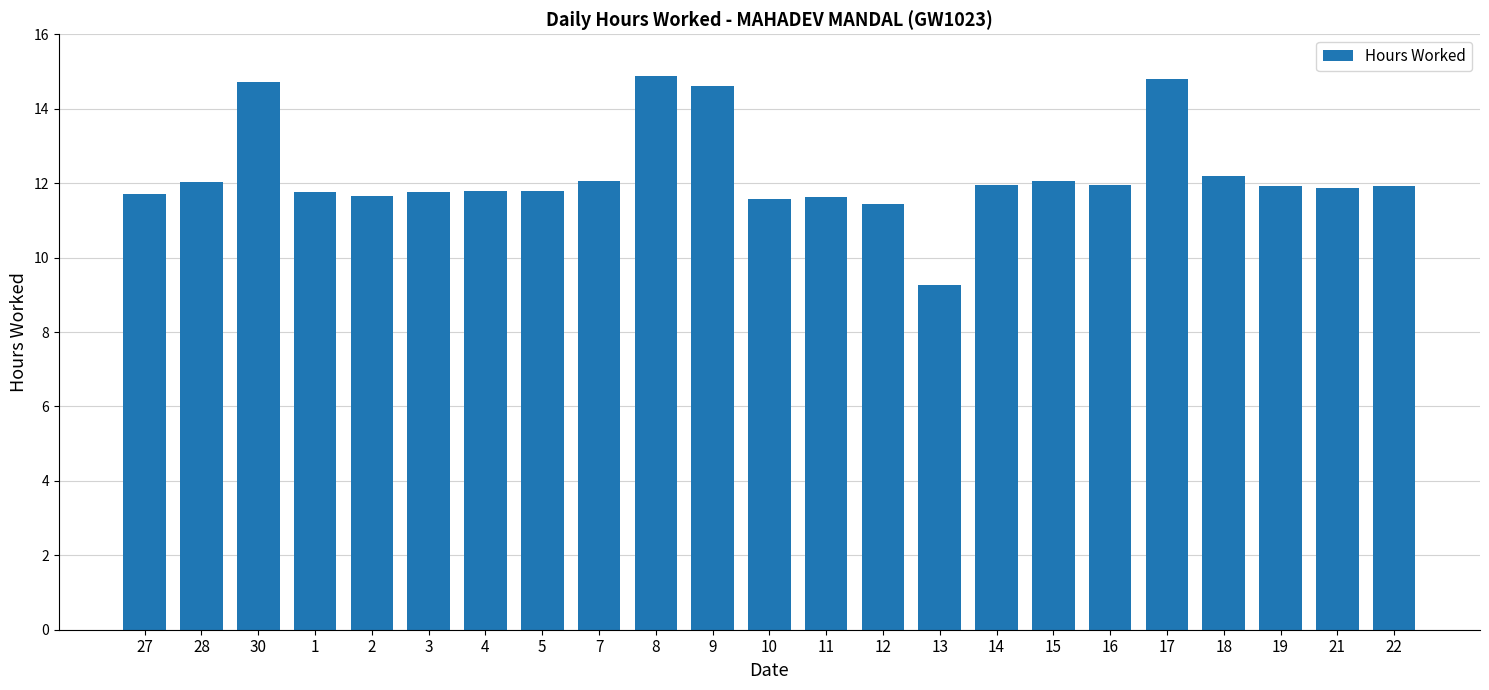

Does the chart contain stacked bars?

No